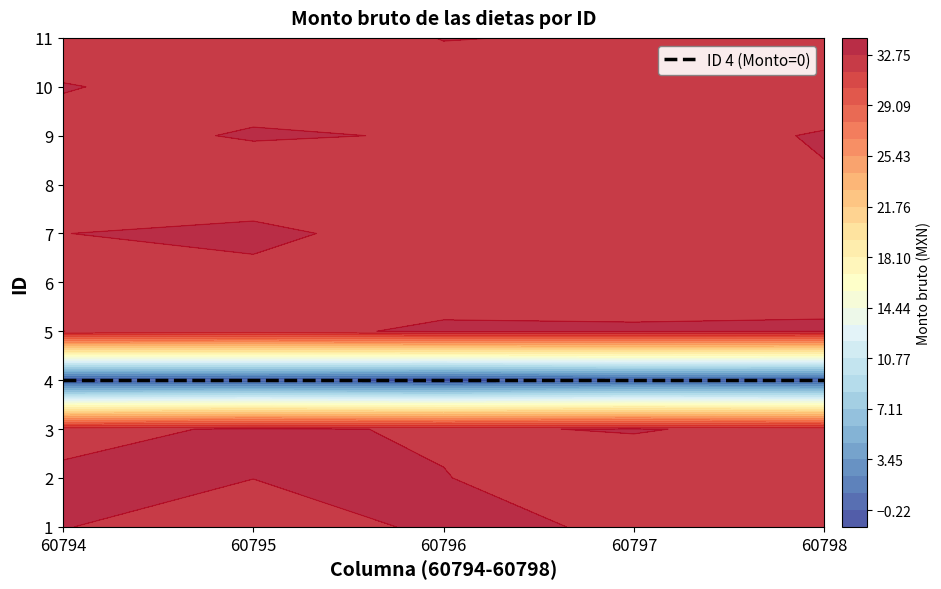

Is the value of 3 at 1 greater than the value of 5 at 3?

No